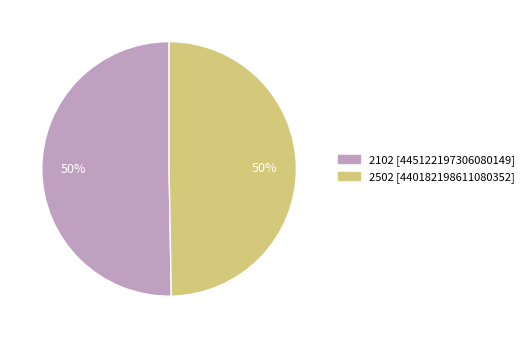

Count the number of slices in the pie.

2